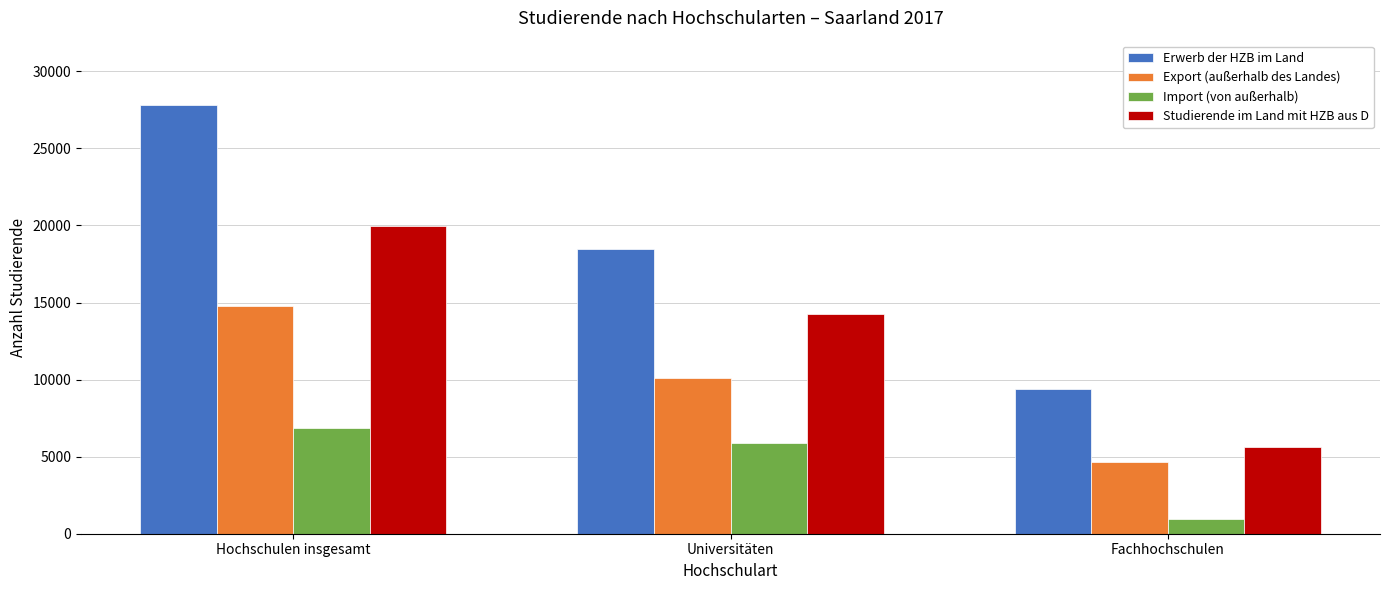

What is the sum of all Import (von außerhalb) values?

13770